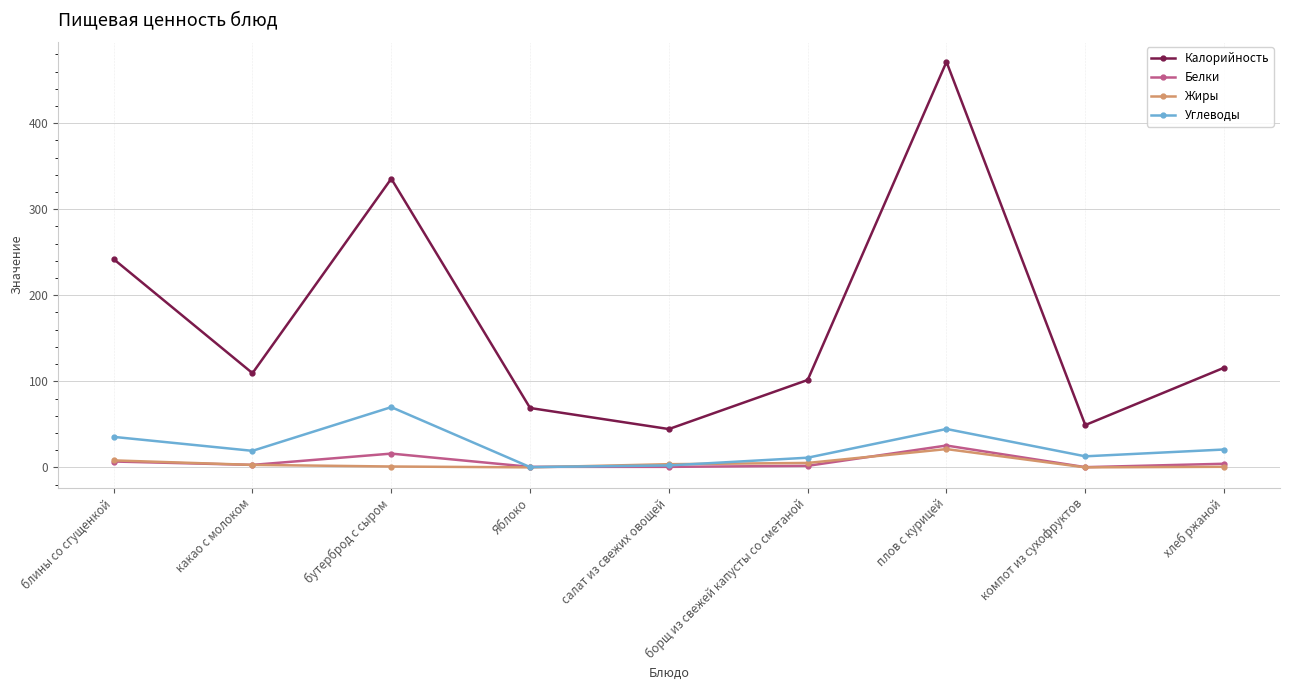

What are all the series names shown in the legend?

Калорийность, Белки, Жиры, Углеводы